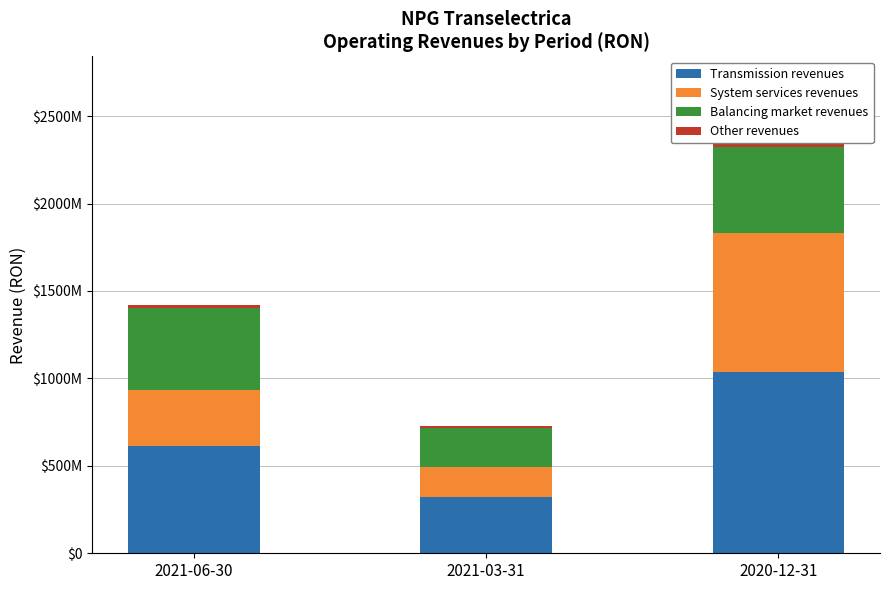

At which label does Balancing market revenues first exceed 468866026?

2020-12-31